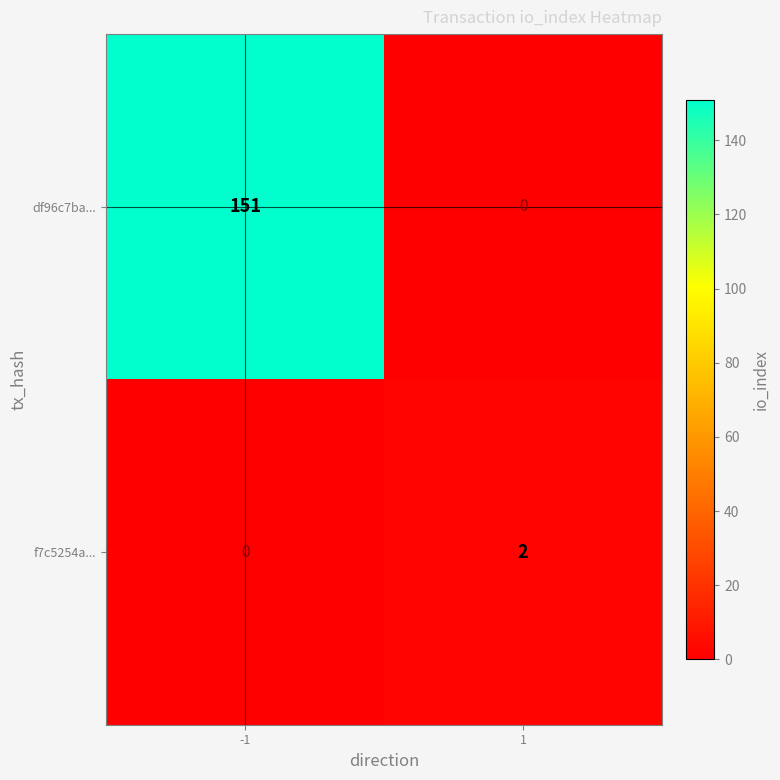

What is the greatest value displayed?

151